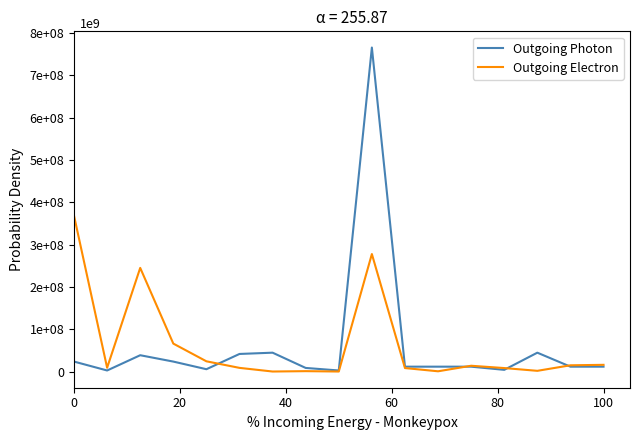

What are all the series names shown in the legend?

Outgoing Photon, Outgoing Electron